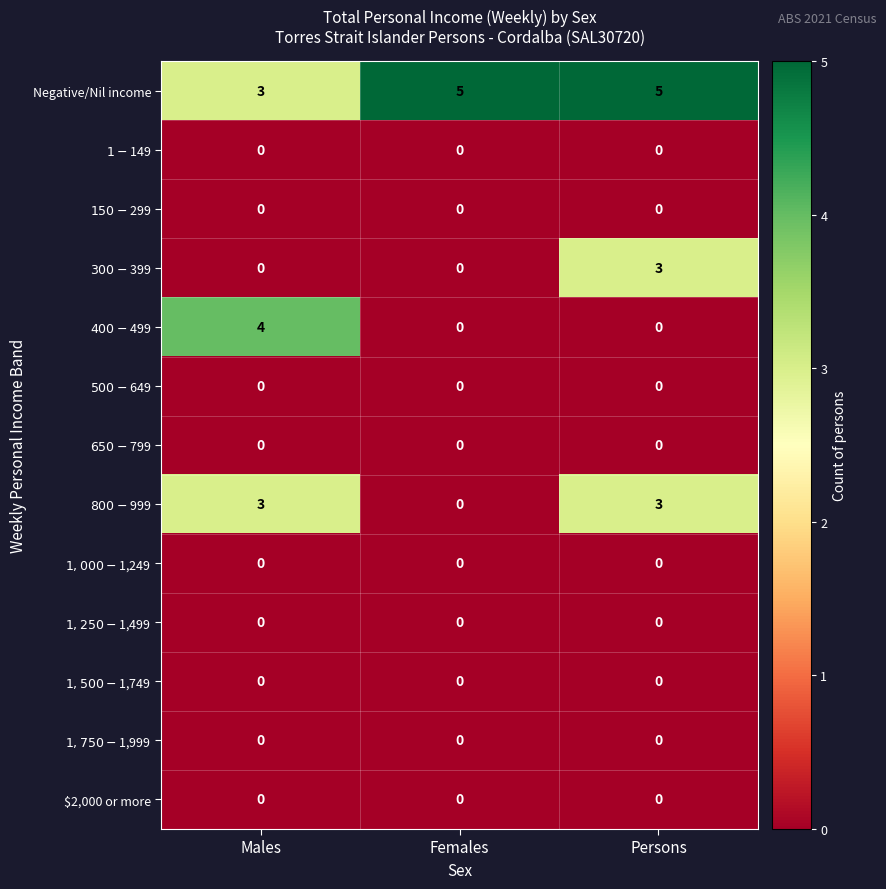

What is the total value across all series at Females?

5